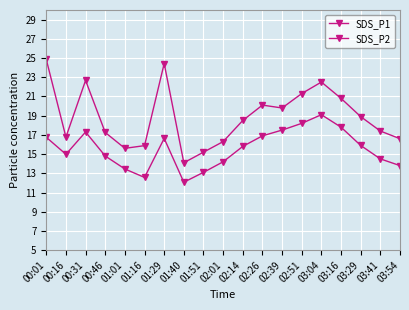

True or false: SDS_P2 has a value of 13.8 at 03:54.

True